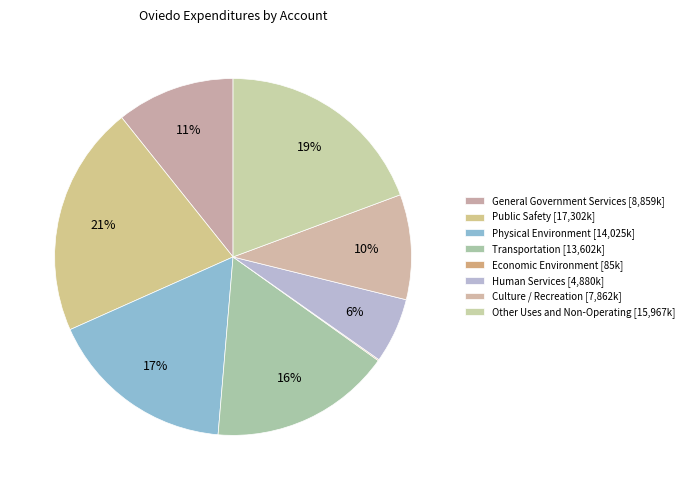

The Physical Environment slice represents 23% of the pie. True or false?

False